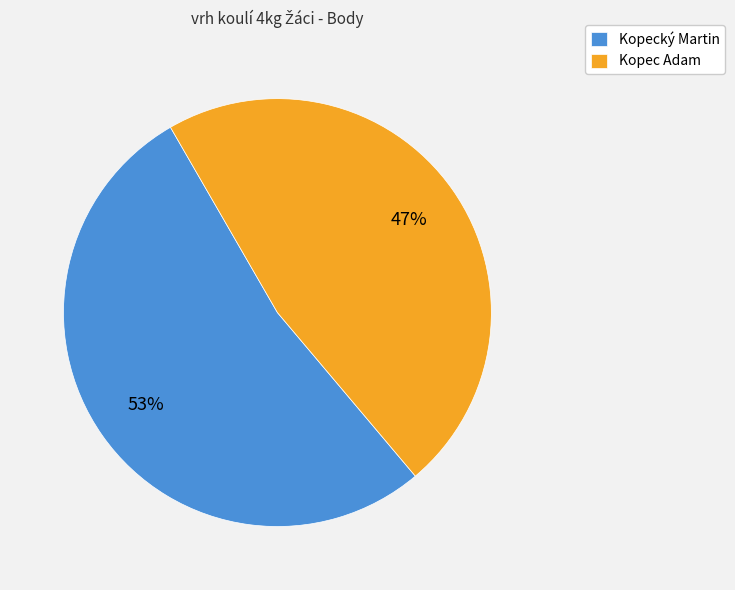

Count the number of slices in the pie.

2